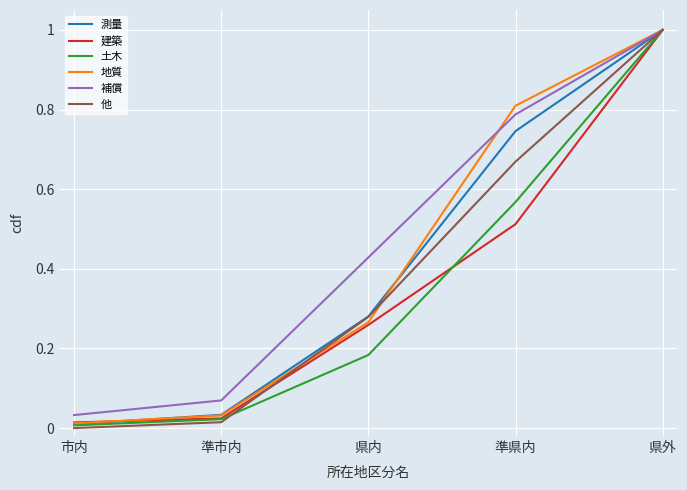

What are all the series names shown in the legend?

測量, 建築, 土木, 地質, 補償, 他